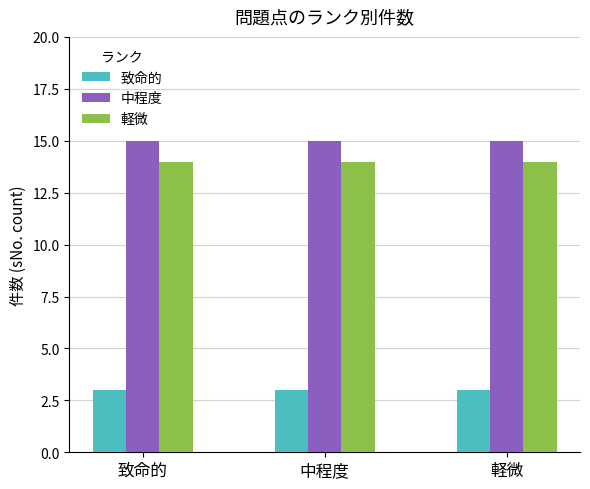

What is the total value across all series at 致命的?

32